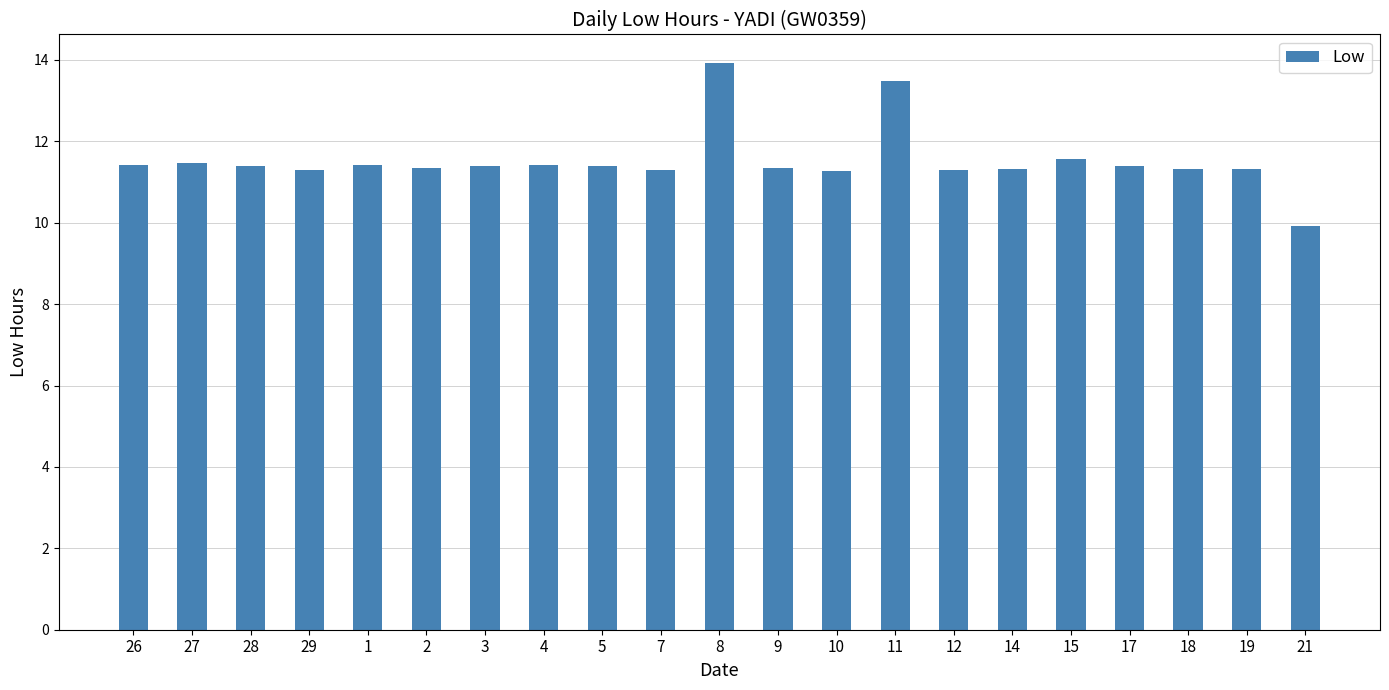

What is the change in value from 7 to 11?

+2.2